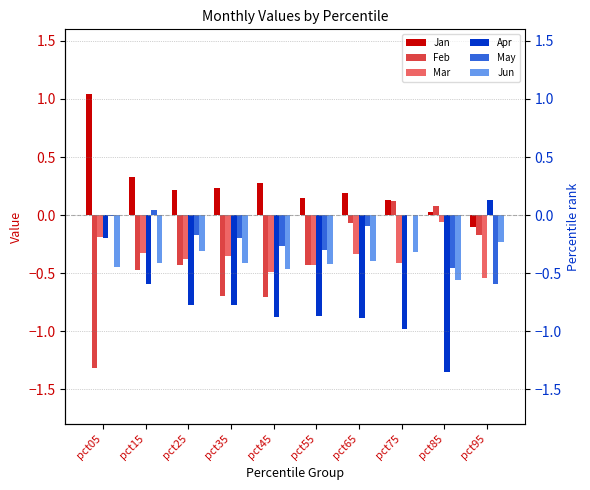

What is the minimum value shown in the chart?

-1.4